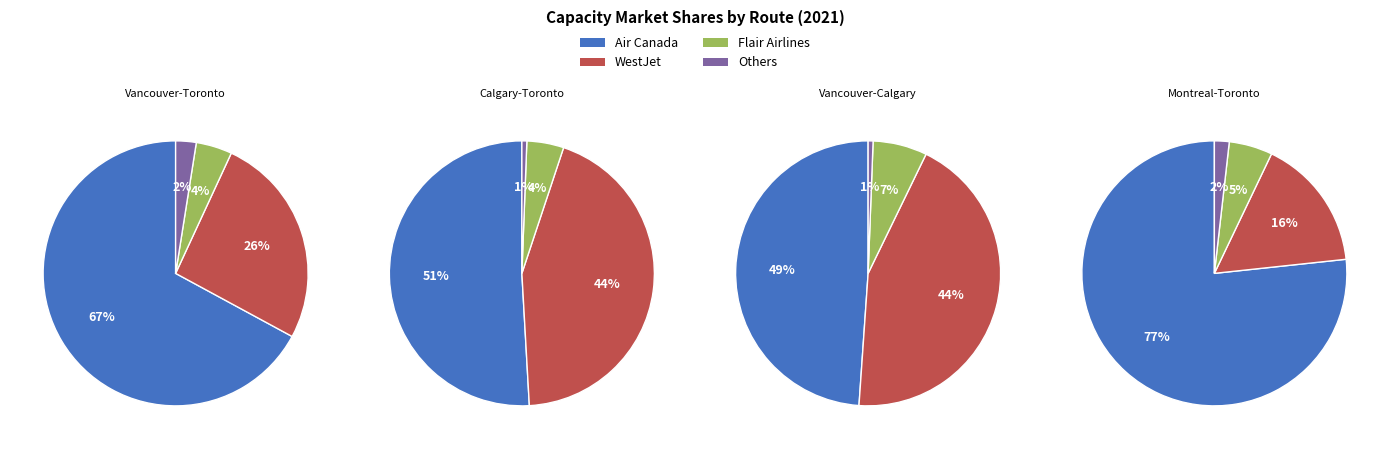

Which series has the widest spread of values?

Air Canada